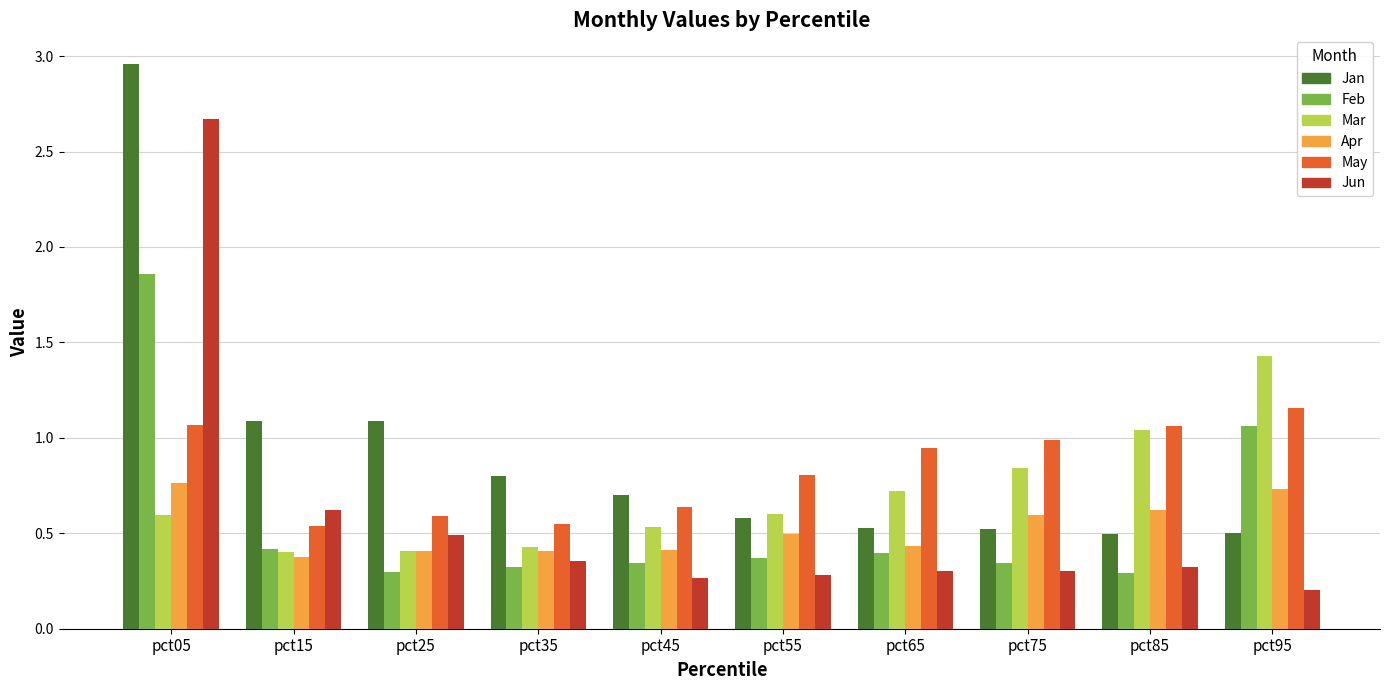

Which category has the highest value in the Mar series?

pct95